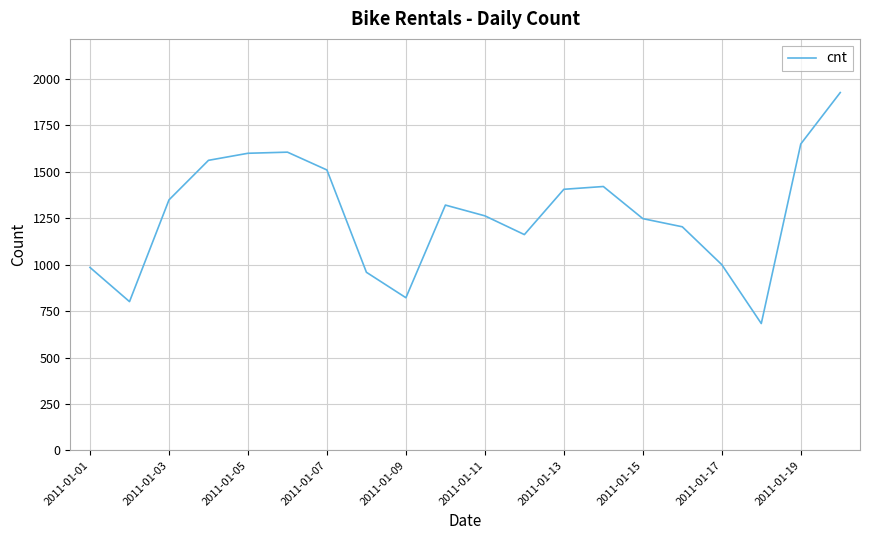

What is the difference between the maximum and minimum values?

1244